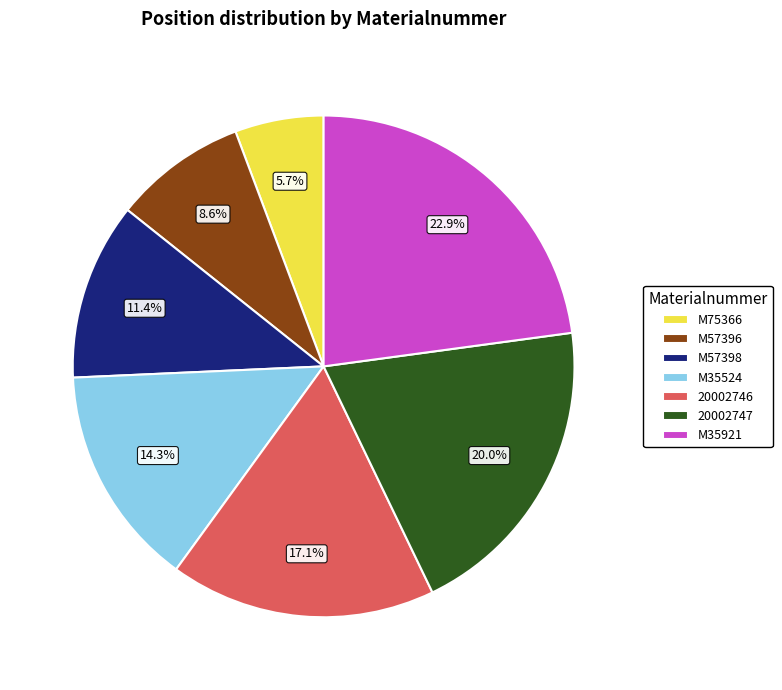

What percentage is the M57398 slice, to the nearest percent?

11%